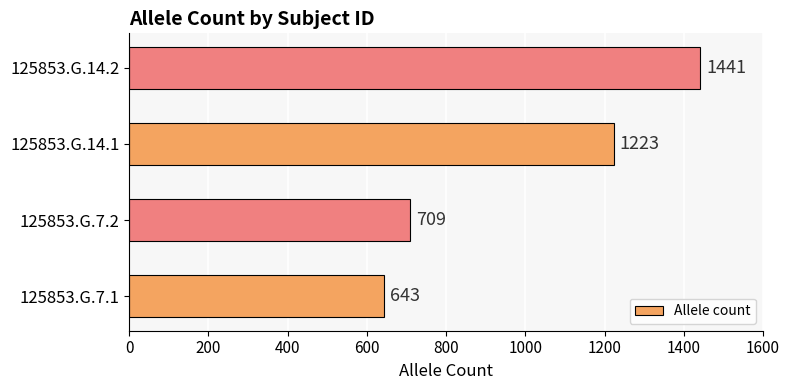

What is the difference between the maximum and minimum values?

798